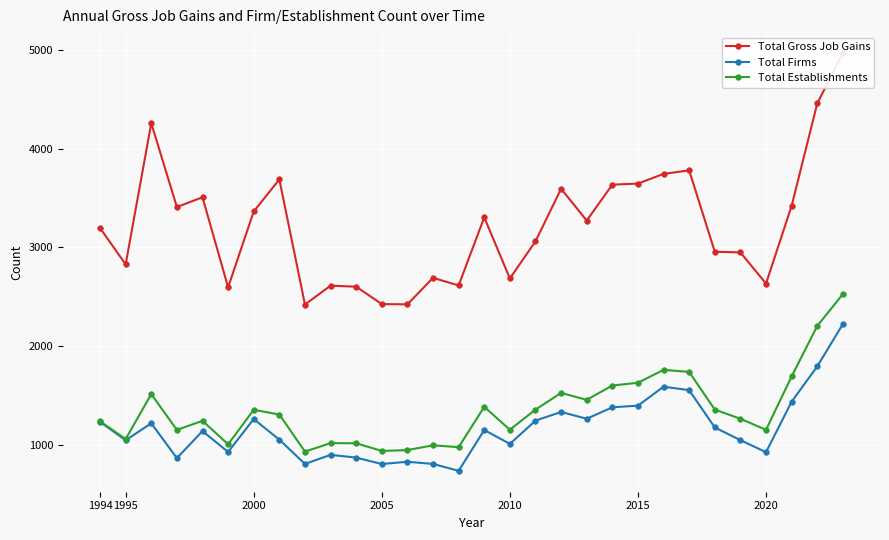

The Total Firms series shows 1433 at 2020. True or false?

False